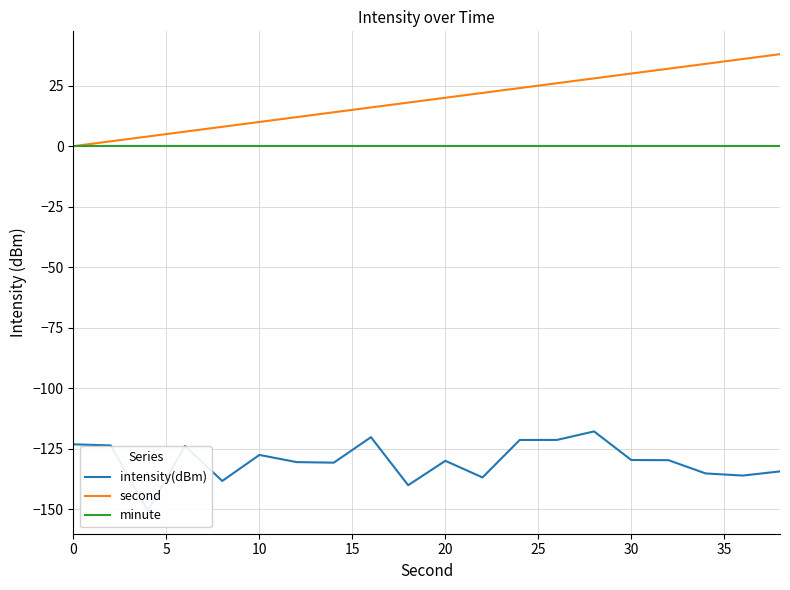

True or false: second has a value of 13 at 0.

False